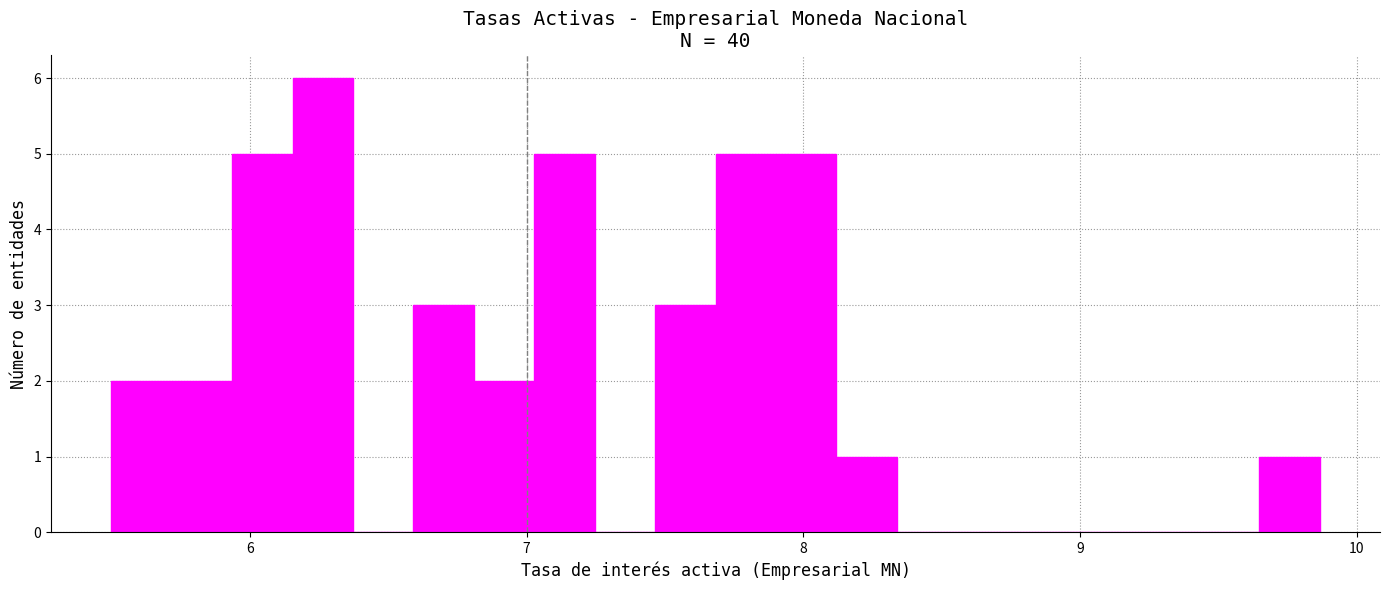

Around what value on the x-axis is the tallest bar? Give the approximate position of its centre, as read against the axis.

6.3